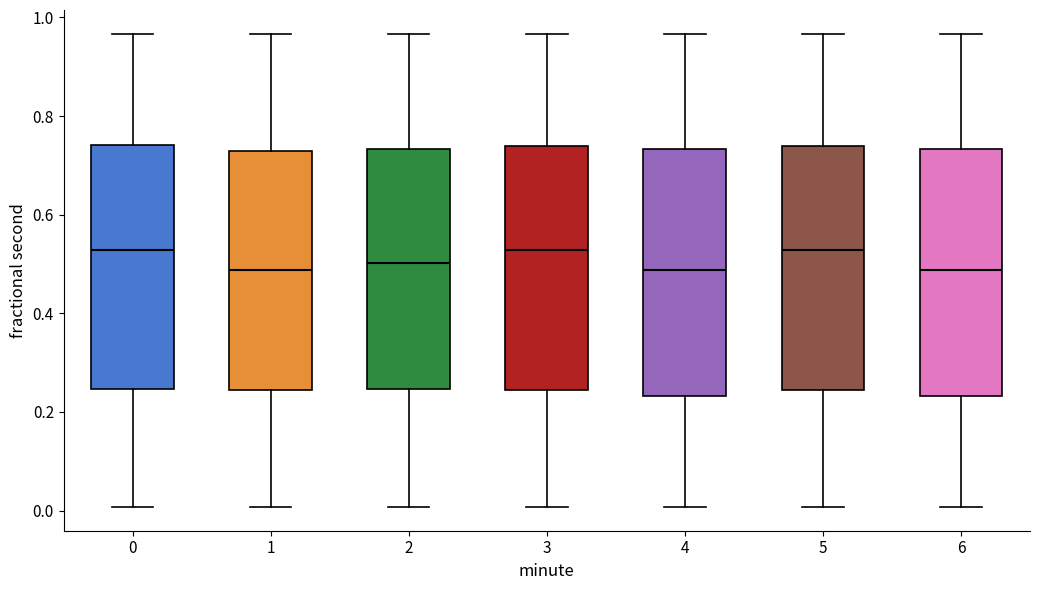

Reading left to right, read every box against the y-axis: the position of its median line, the range the box covers, and the ends of its whiskers. The values are not printed on the chart, so give them approximately, as read against the axis.

0: median 0.52, box 0.24 to 0.74, whiskers 0.00 to 0.96
1: median 0.48, box 0.24 to 0.72, whiskers 0.00 to 0.96
2: median 0.50, box 0.24 to 0.74, whiskers 0.00 to 0.96
3: median 0.52, box 0.24 to 0.74, whiskers 0.00 to 0.96
4: median 0.48, box 0.24 to 0.74, whiskers 0.00 to 0.96
5: median 0.52, box 0.24 to 0.74, whiskers 0.00 to 0.96
6: median 0.48, box 0.24 to 0.74, whiskers 0.00 to 0.96